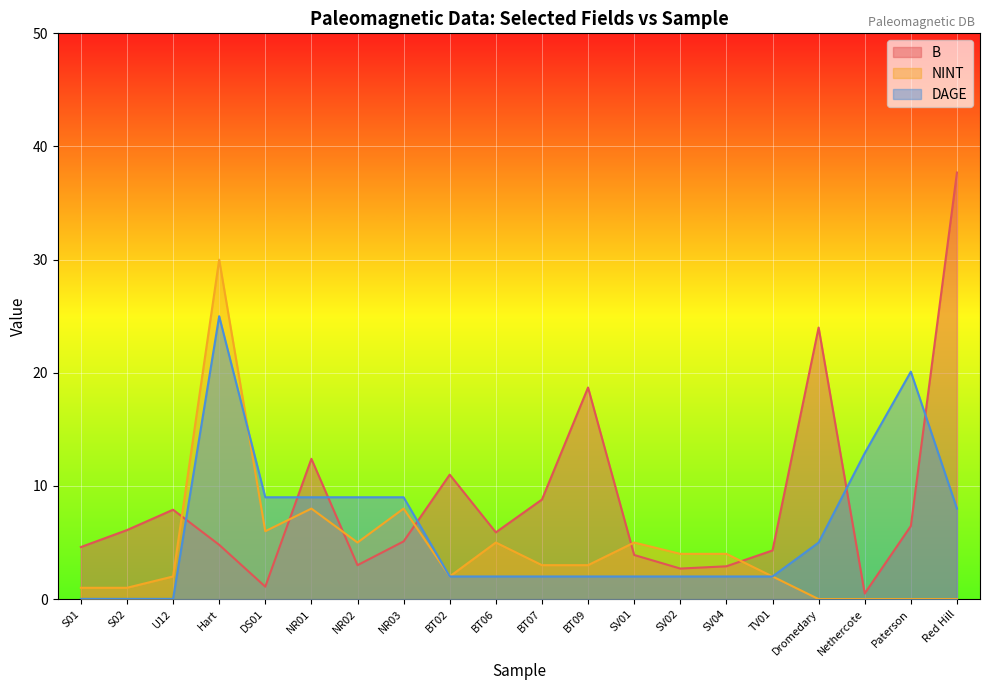

The value of DAGE at S02 is 0.0. True or false?

False